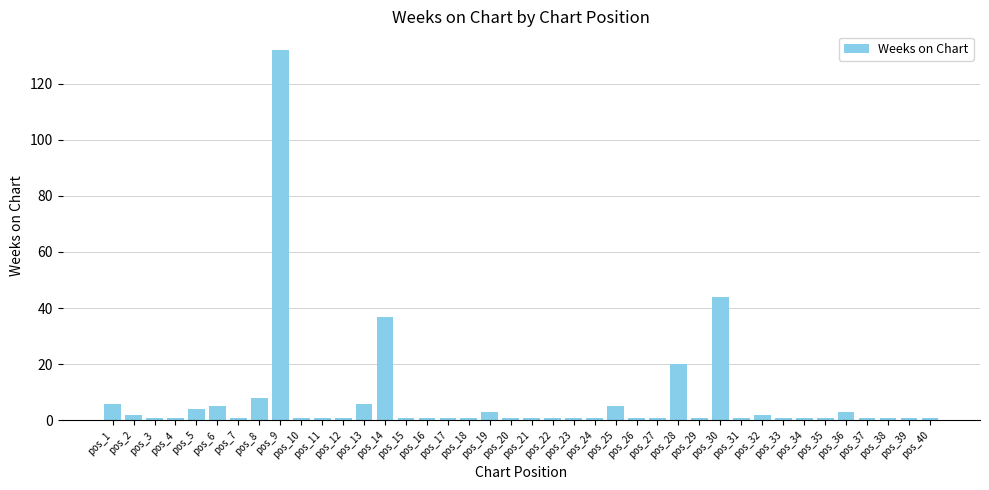

What is the average value?

8